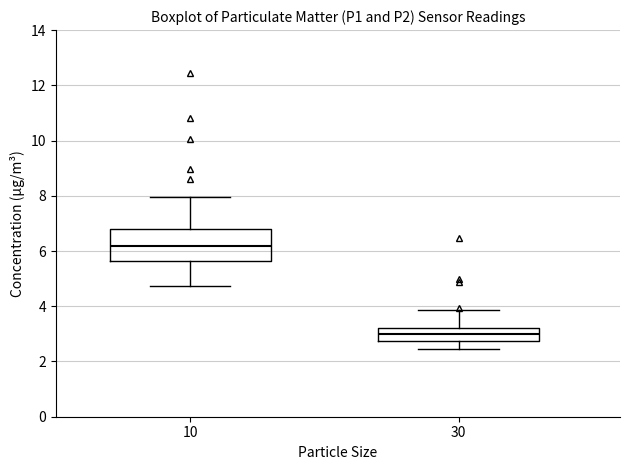

Where does the upper whisker of the box at x = 10 end on the y-axis? The values are not printed on the chart, so give them approximately, as read against the axis.

8.0